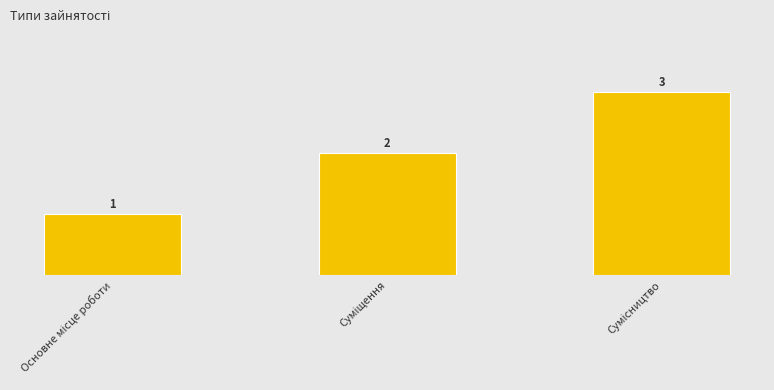

How many values are below 2?

1